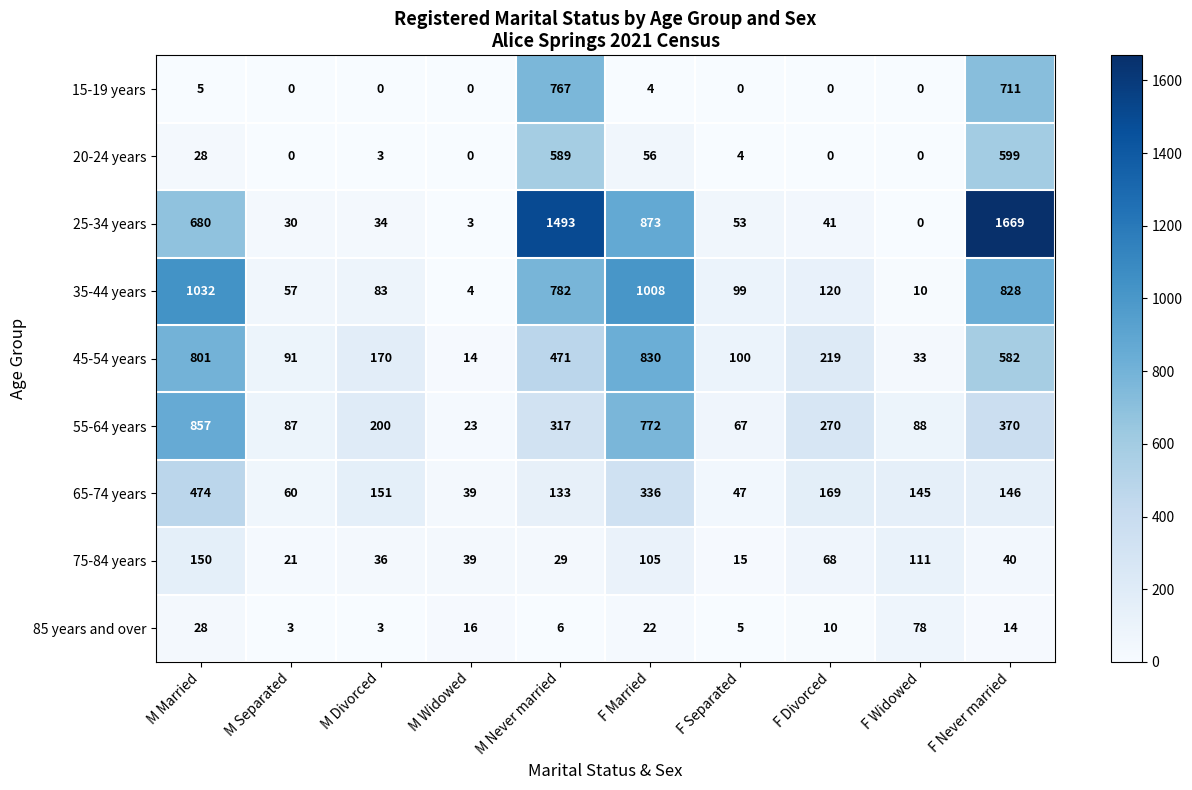

What is the total value across all series at M Married?

4055